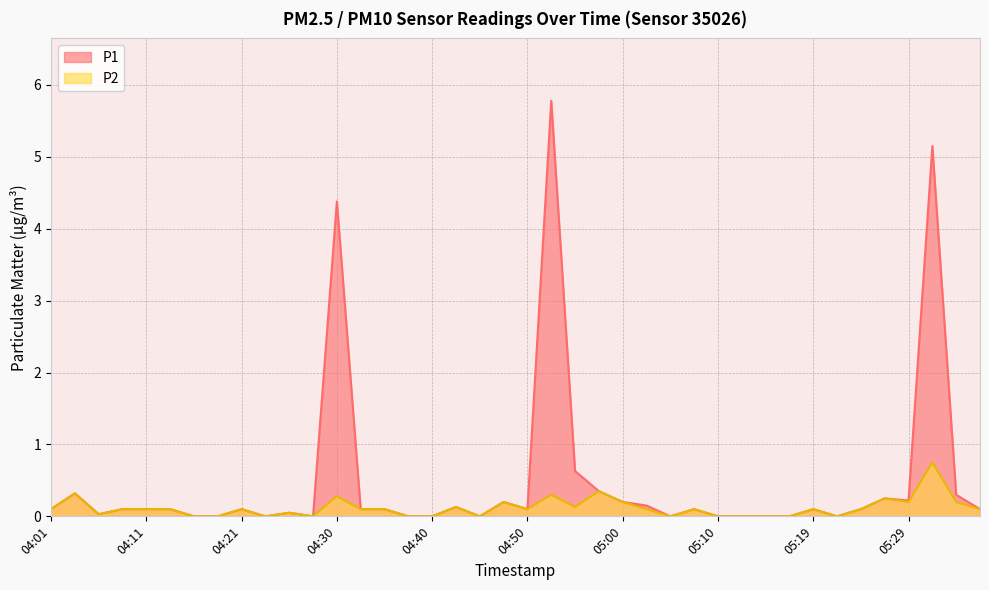

Between 04:11 and 04:28, which series saw the biggest shift?

P1